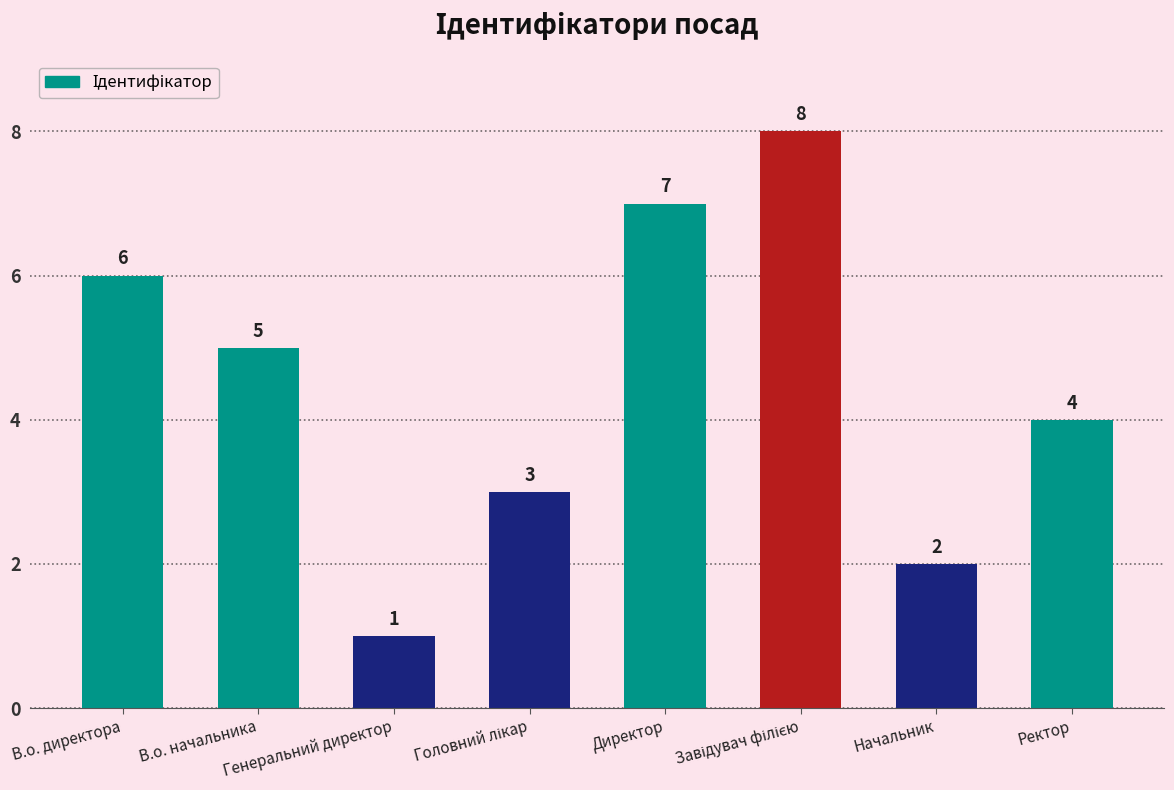

What is the maximum value shown in the chart?

8